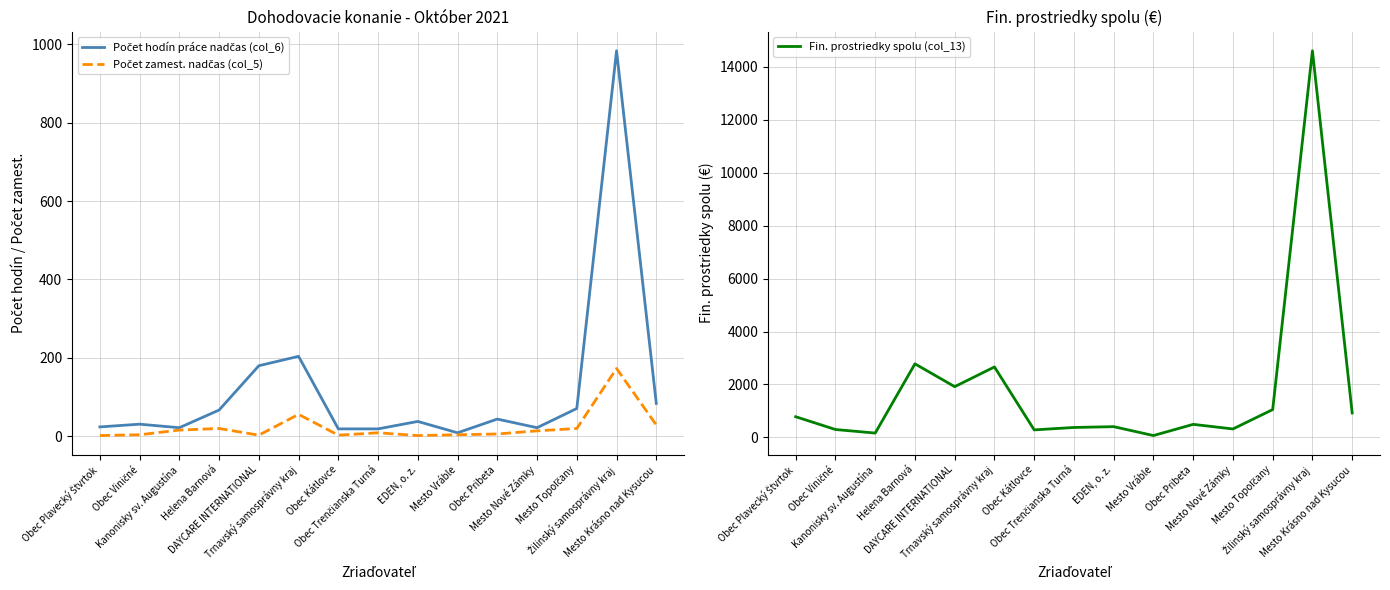

Reading left to right, transcribe all the data shown in this chart.

Počet hodín práce nadčas (col_6): 24	31	22	67	180	204	19	19	38	9	44	22	71	983	84
Počet zamest. nadčas (col_5): 2	4	16	20	3	56	3	9	2	4	6	14	20	173	29
Fin. prostriedky spolu (col_13): 782	299	165	2781	1918	2663	285	376	407	71	494	320	1052	14609	924